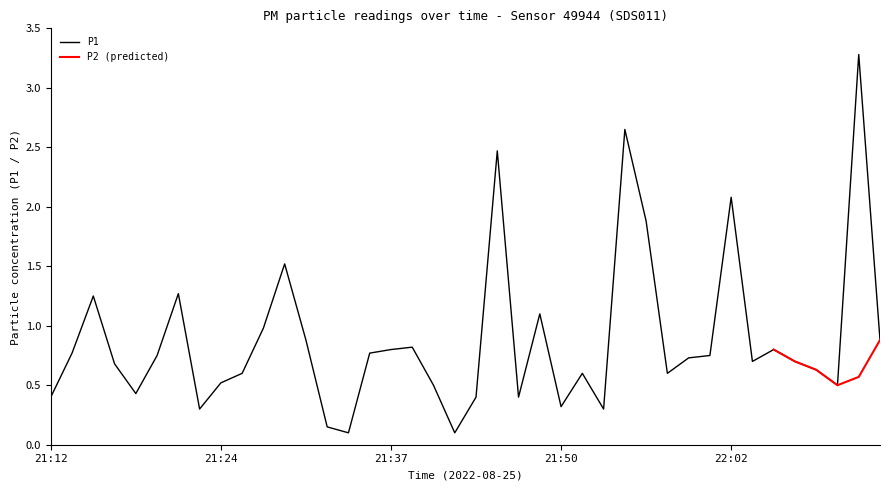

What is the smallest value displayed?

0.1